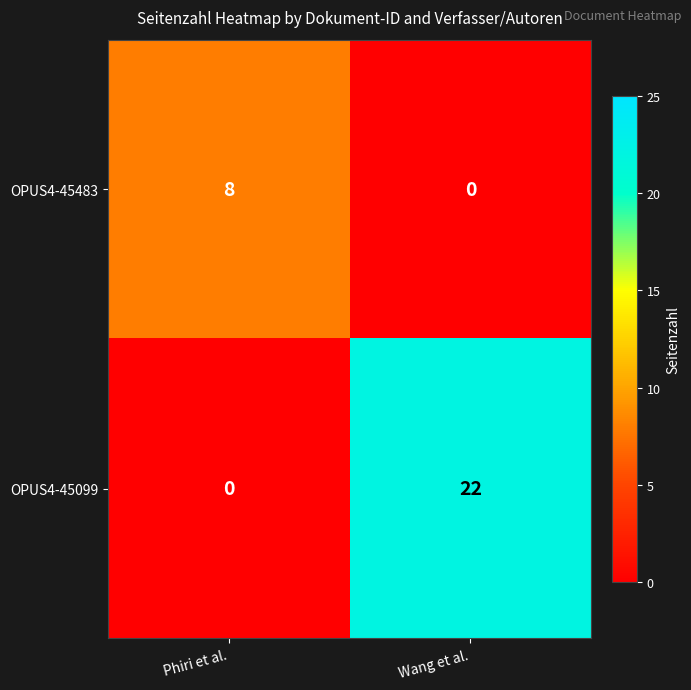

The OPUS4-45483 series shows 8 at Phiri et al.. True or false?

True